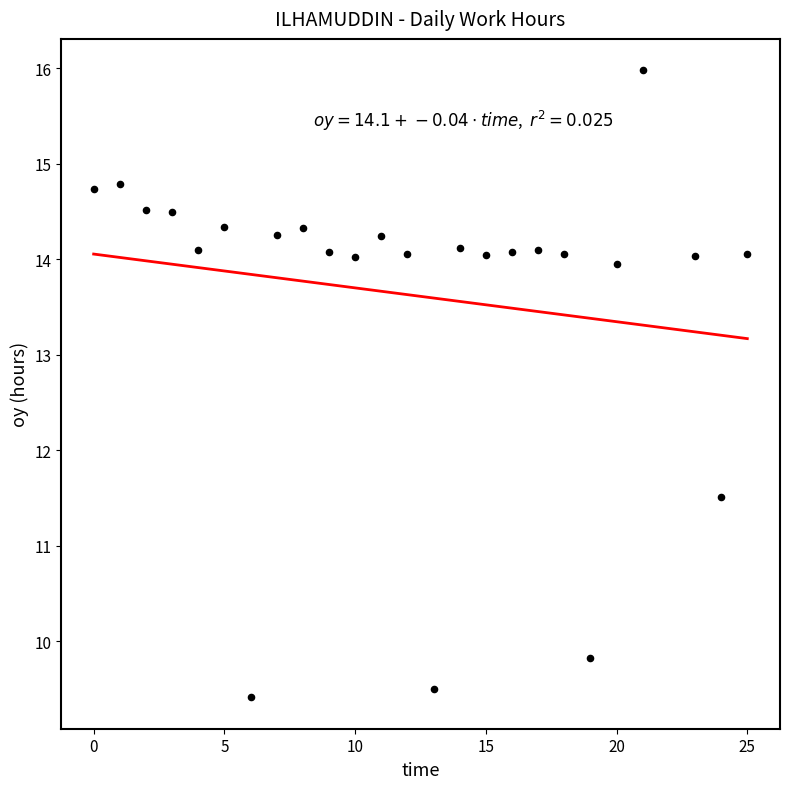

What Y value in the scatter plot is closest to 12?

11.5